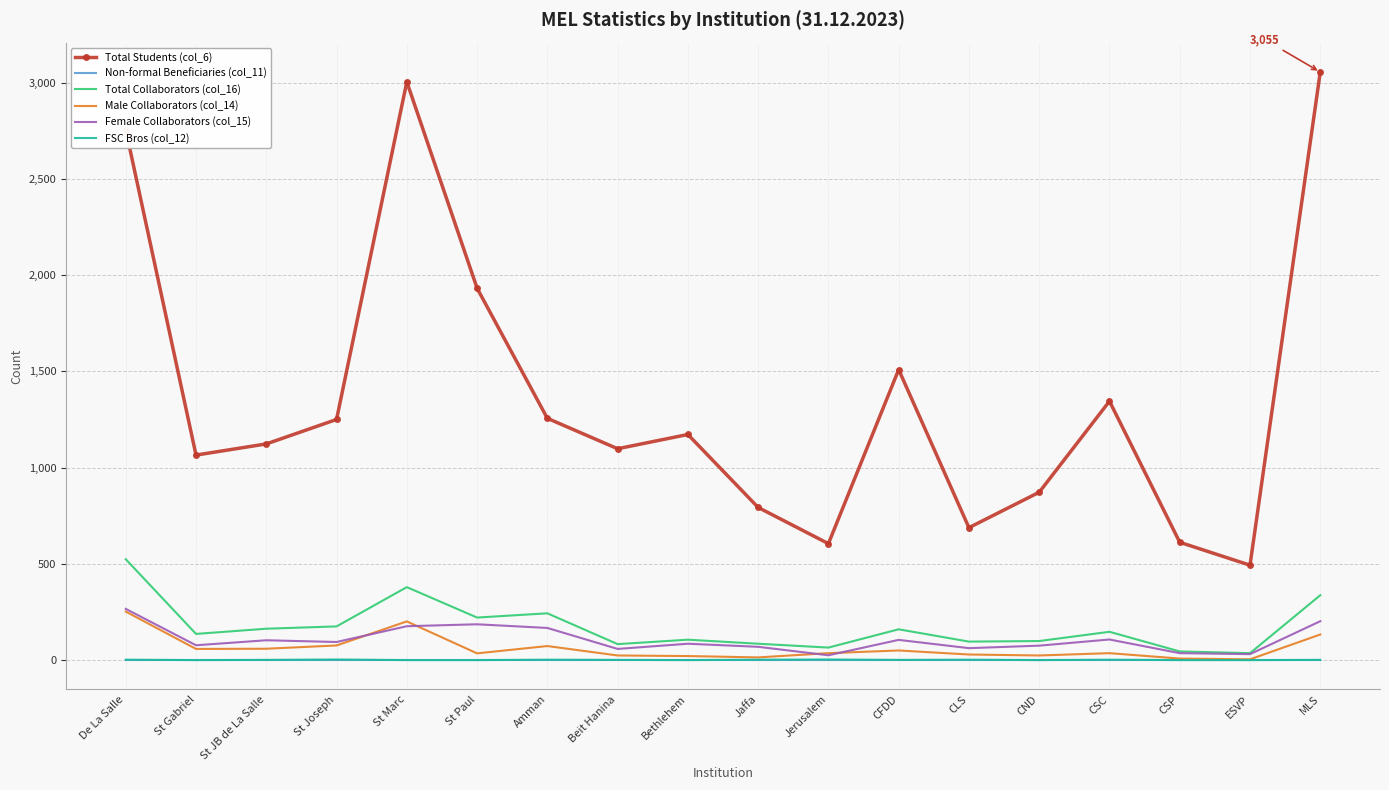

How many distinct data groups are displayed?

6